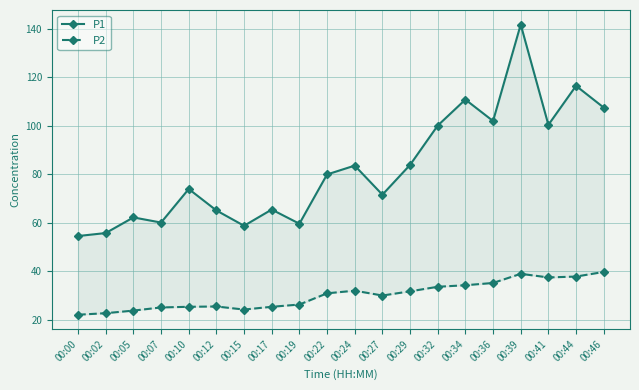

Which series has the largest range (max minus min)?

P1